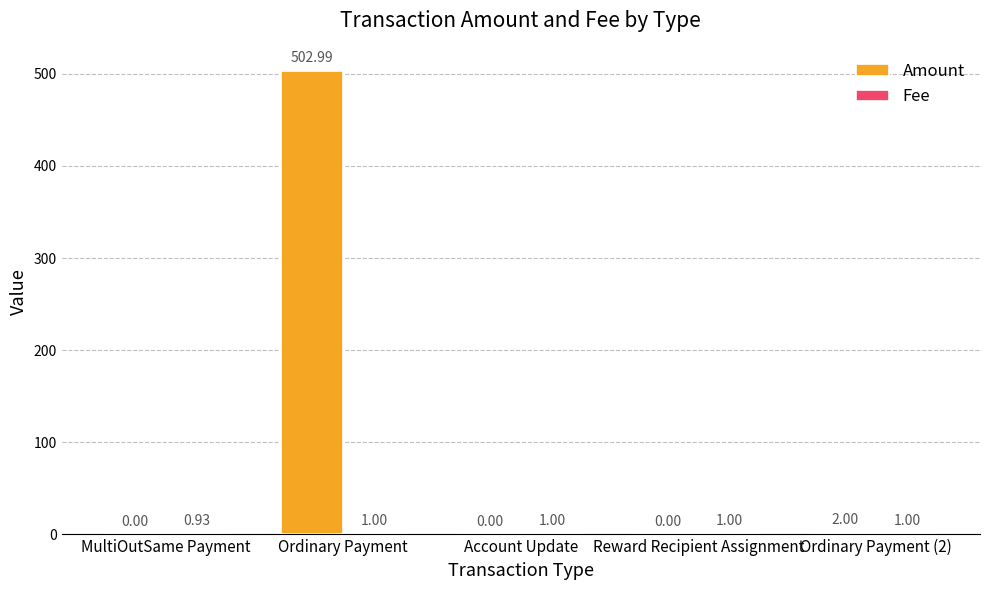

What is the sum of all Amount values?

505.0